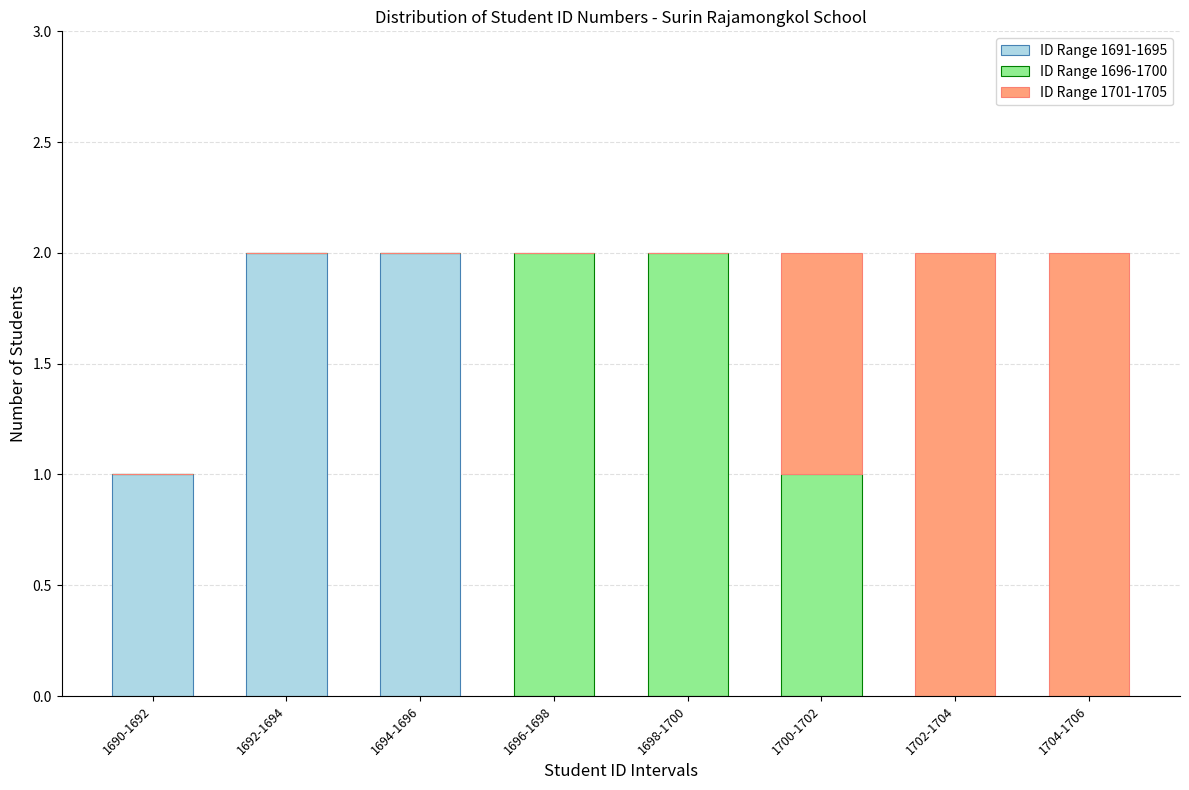

Are the bars horizontal?

No